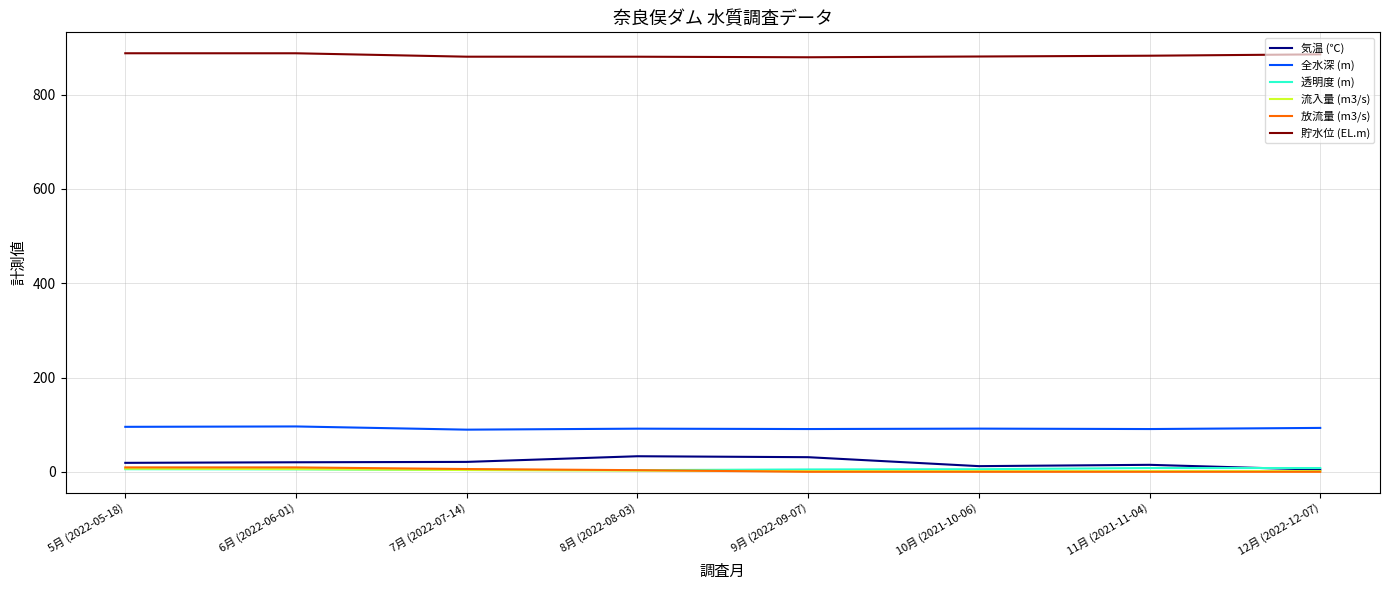

Which series has the widest spread of values?

気温 (℃)